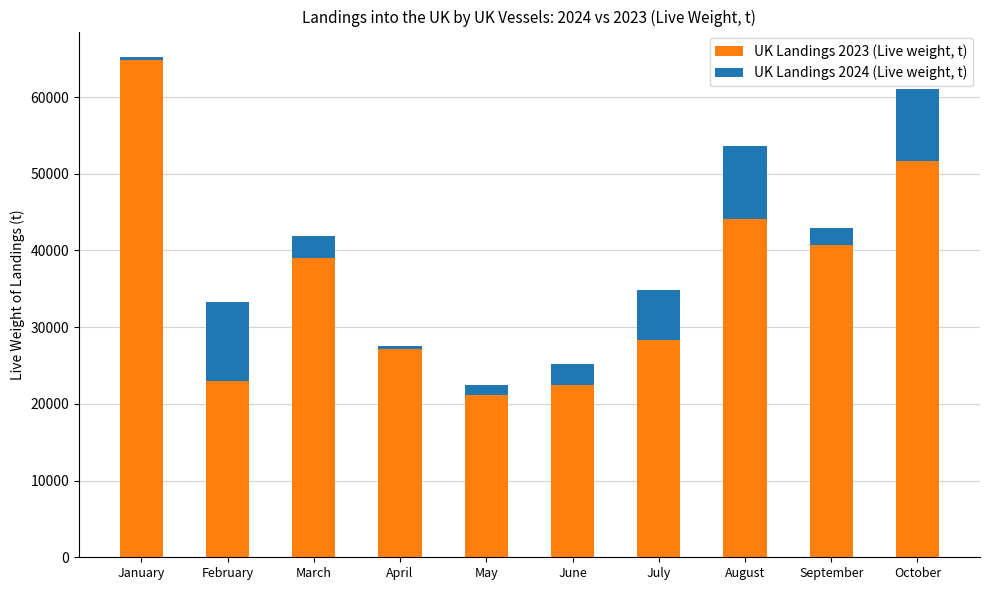

List the series in order of their peak value, highest first.

UK Landings 2023 (Live weight, t), UK Landings 2024 (Live weight, t)